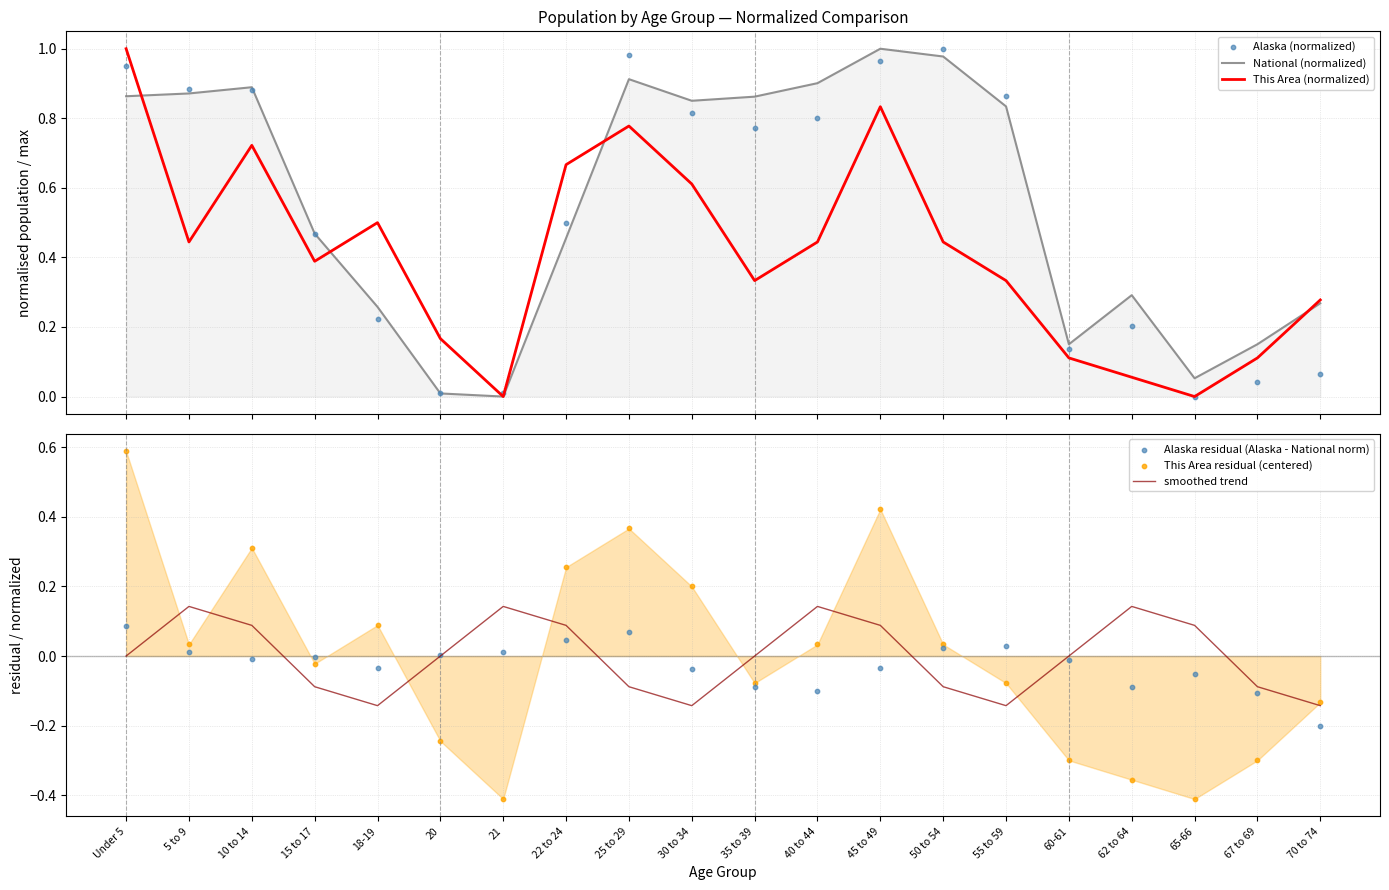

At how many categories does at least one series exceed 0?

20